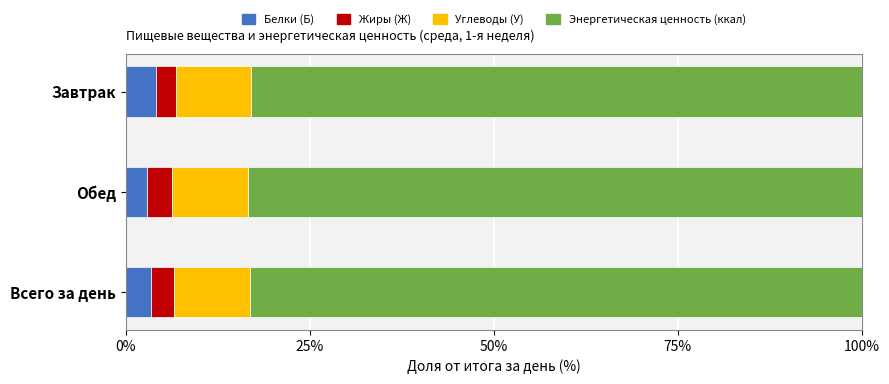

Count the number of categories in the chart.

3